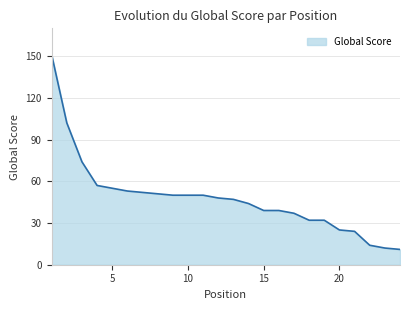

What is the difference between the maximum and minimum values?

140